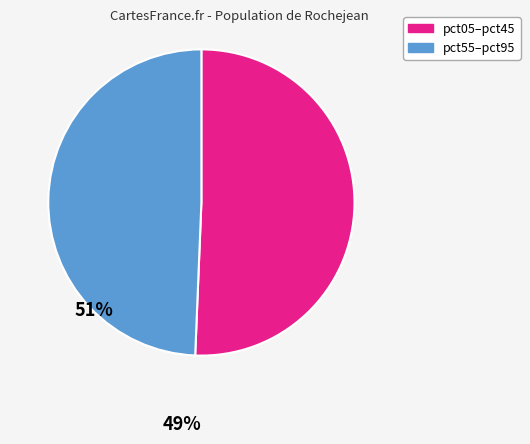

Is there a majority slice in this chart?

Yes